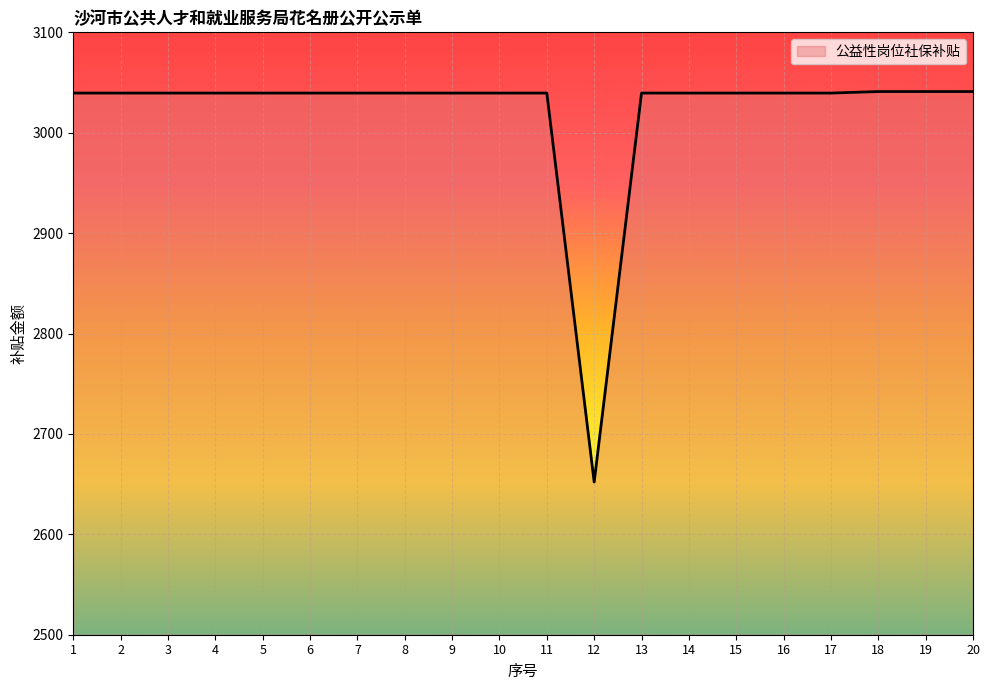

Which label corresponds to the smallest value in the chart?

12